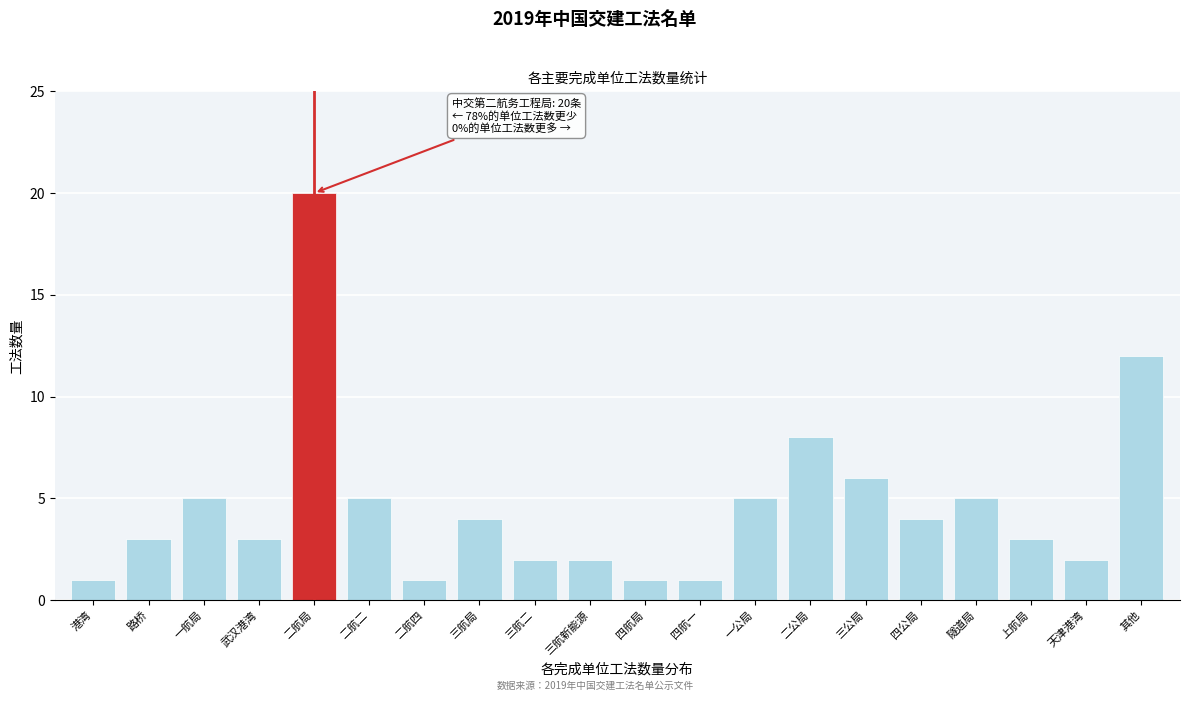

Reading left to right, extract all data points from this chart.

1	3	5	3	20	5	1	4	2	2	1	1	5	8	6	4	5	3	2	12